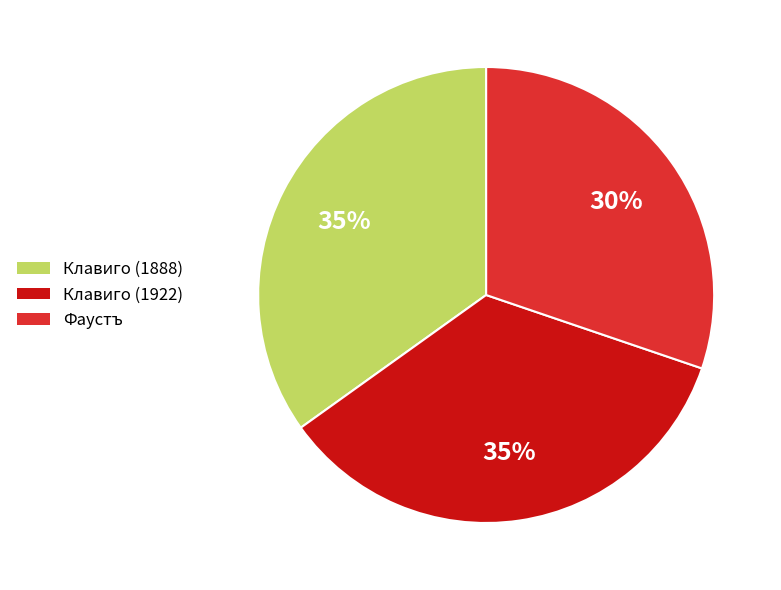

Count the number of slices in the pie.

3